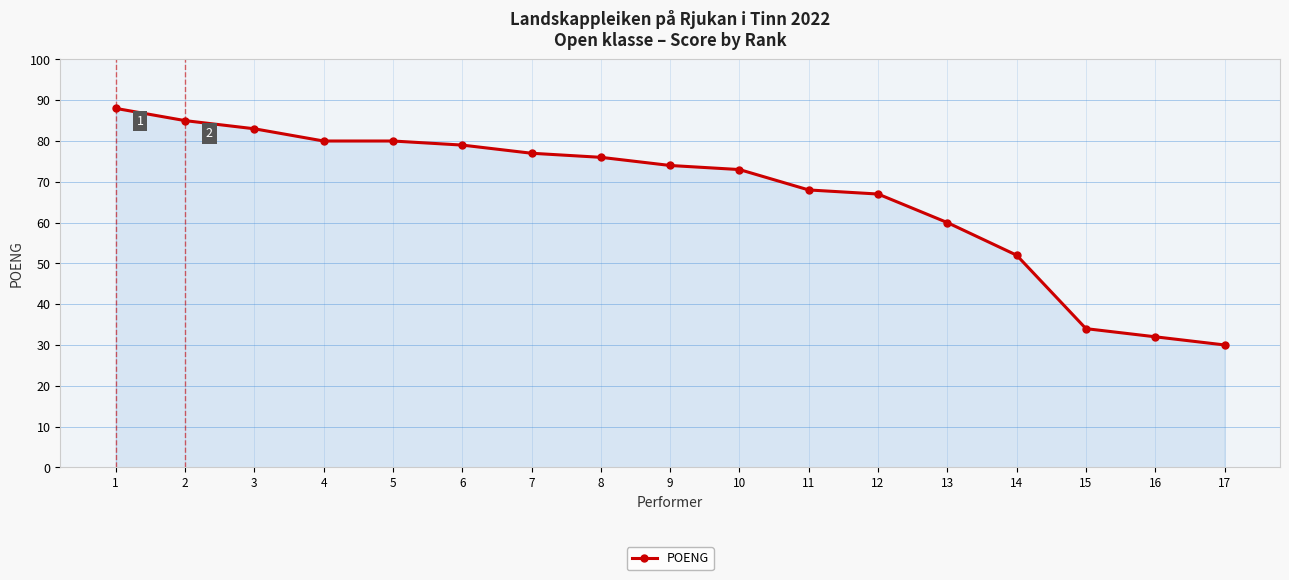

What is the value of the 2nd point from the left?

85